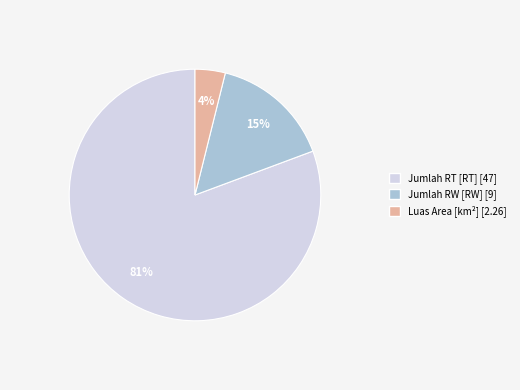

How many slices are in this pie chart?

3